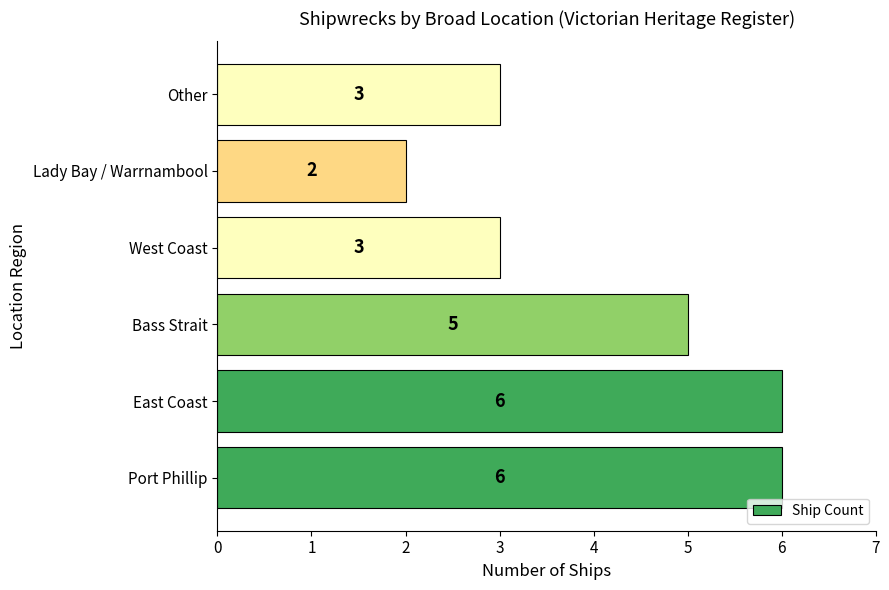

Reading bottom to top, what are all the values shown in this chart?

6	6	5	3	2	3